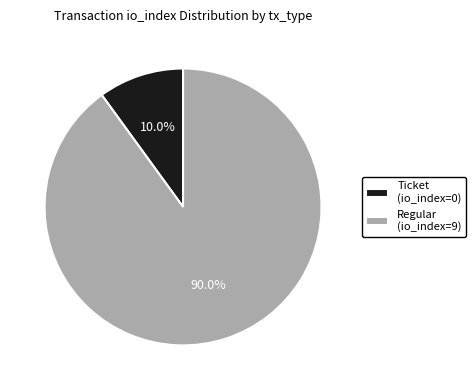

Is there a majority slice in this chart?

Yes